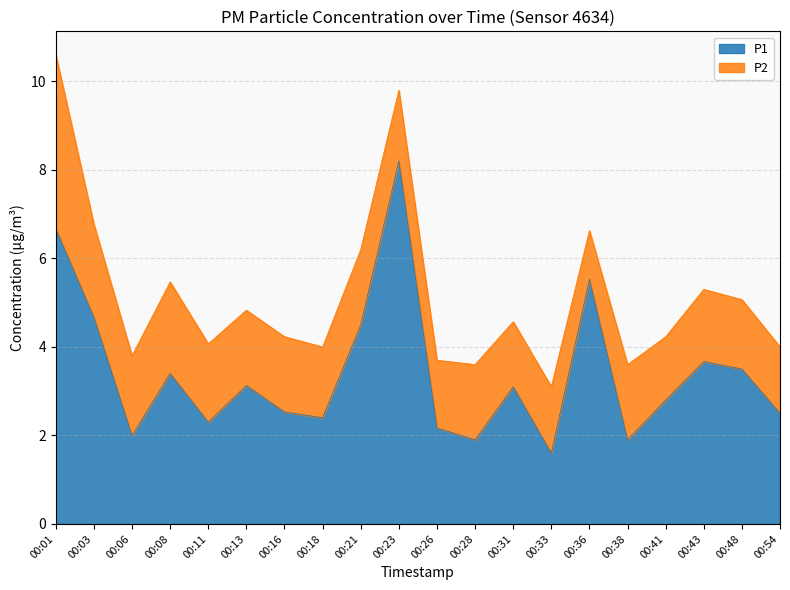

Which has a higher value, 00:26 or 00:16?

00:16